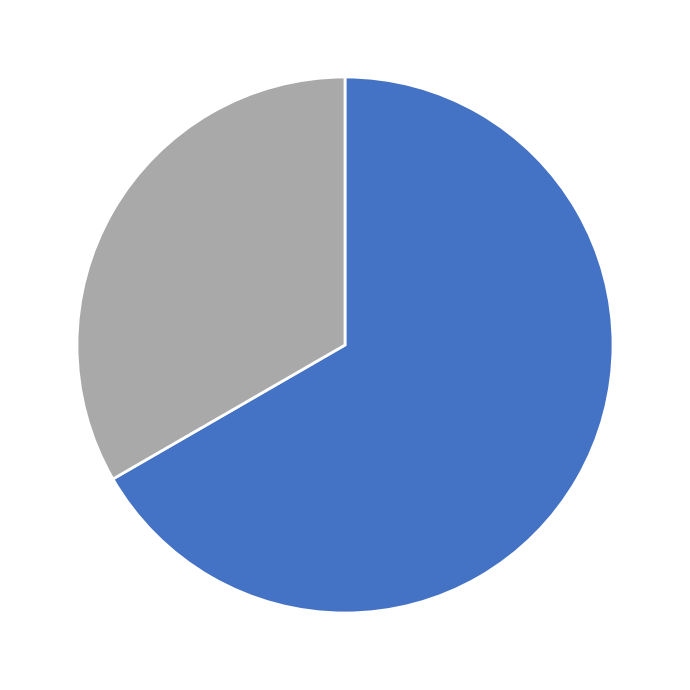

Is there any slice that represents more than half of the pie?

Yes